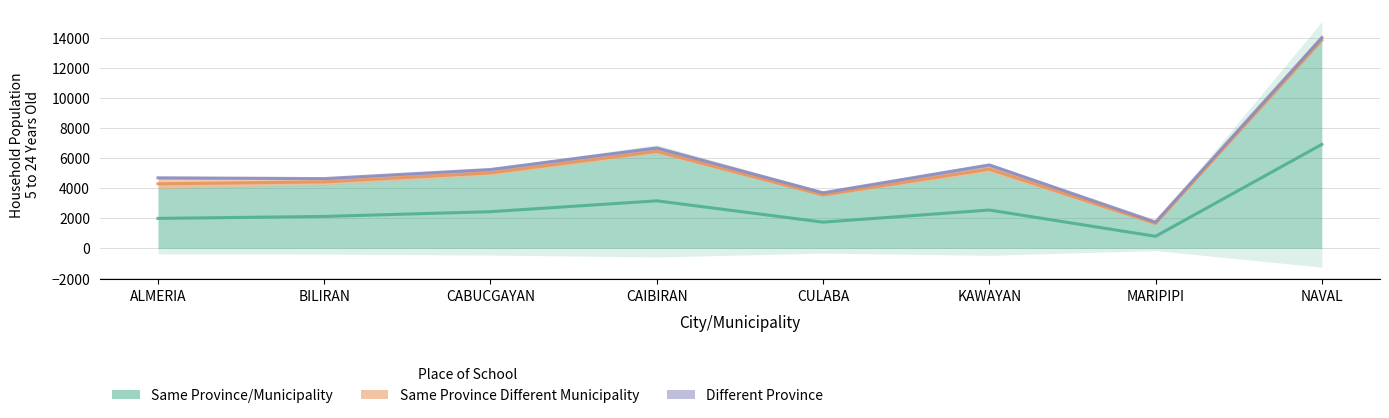

What is the label of the 3rd point from the right?

KAWAYAN